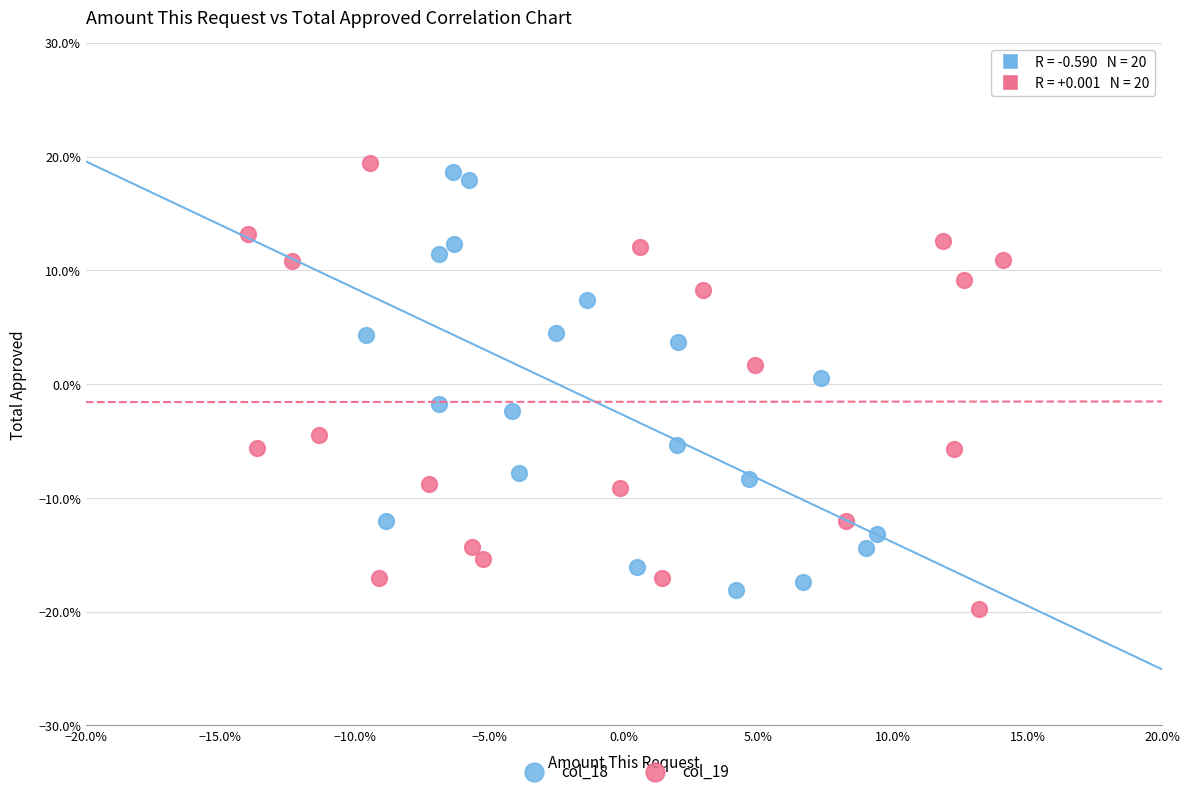

Which series reaches the minimum Y coordinate?

col_19